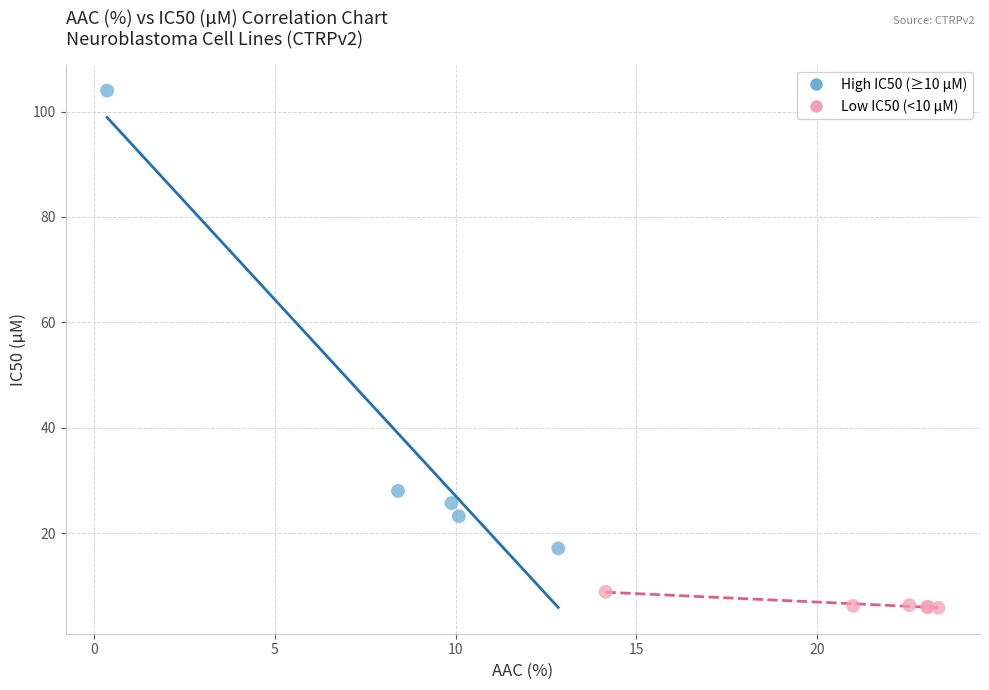

Which series contains the highest Y value?

High IC50 (≥10 µM)